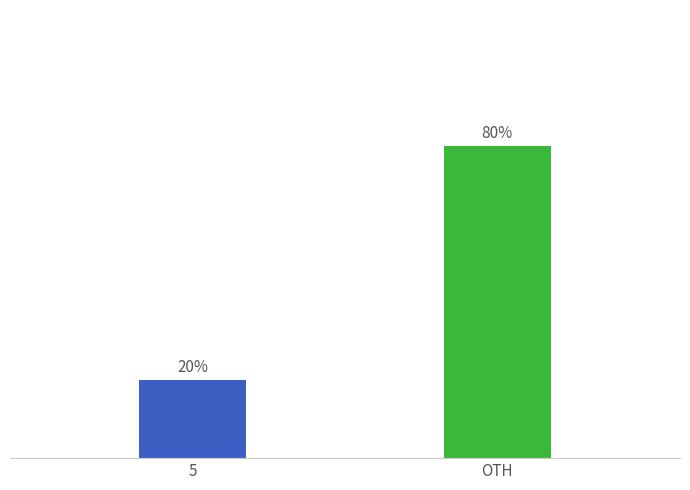

What is the label of the 2nd bar from the left?

OTH